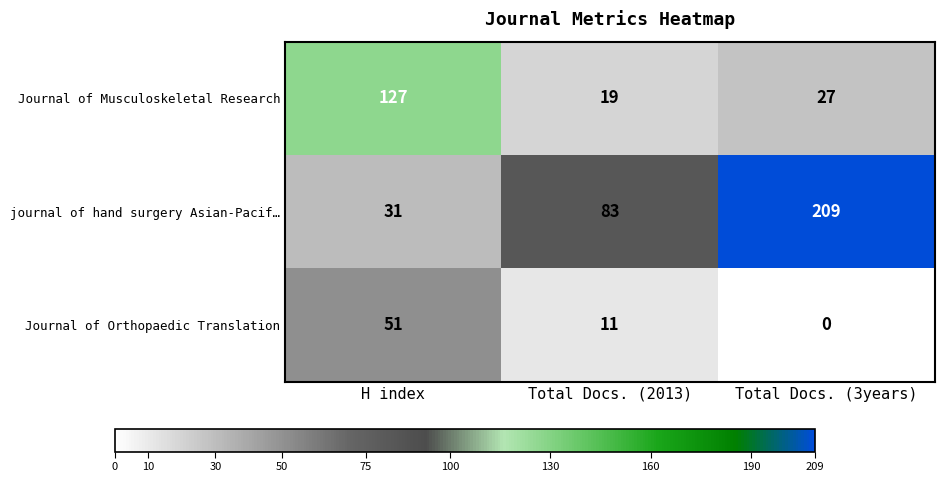

Reading right to left, transcribe all the data shown in this chart.

Journal of Musculoskeletal Research: Total Docs. (3years)=27	Total Docs. (2013)=19	H index=127
journal of hand surgery Asian-Pacif…: Total Docs. (3years)=209	Total Docs. (2013)=83	H index=31
Journal of Orthopaedic Translation: Total Docs. (3years)=0	Total Docs. (2013)=11	H index=51